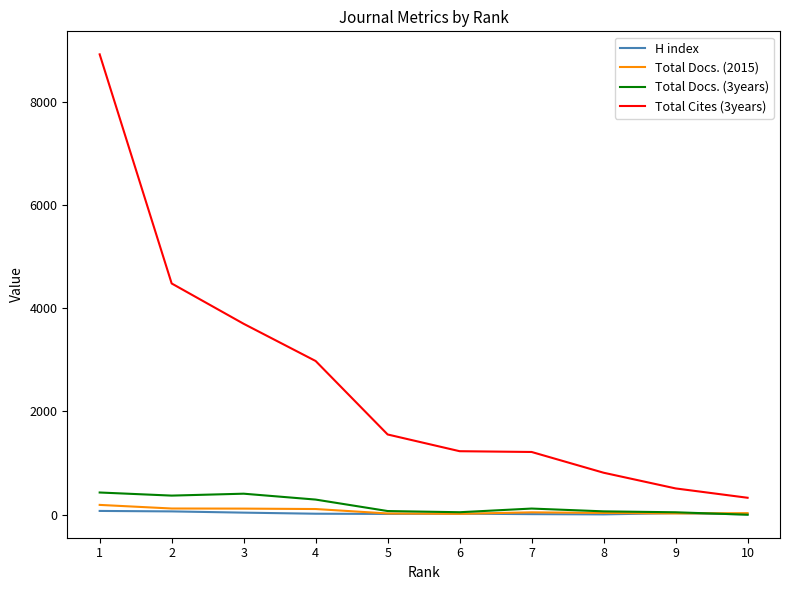

What is the maximum value shown in the chart?

8917